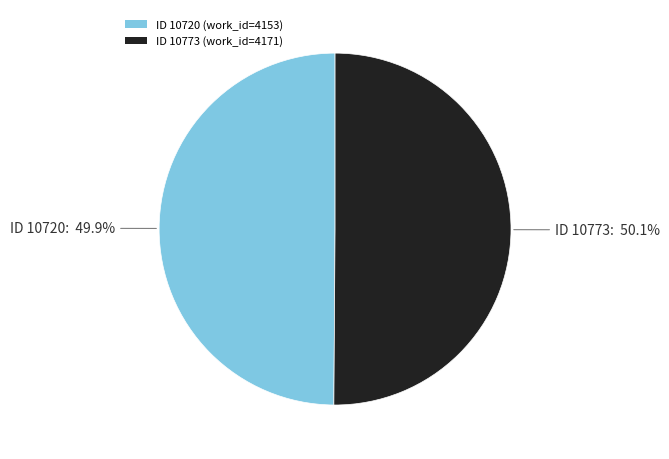

Is there a majority slice in this chart?

Yes